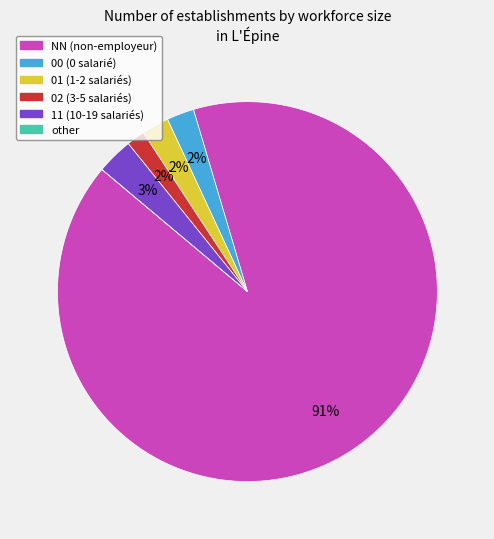

Which category has the biggest portion of the pie?

NN